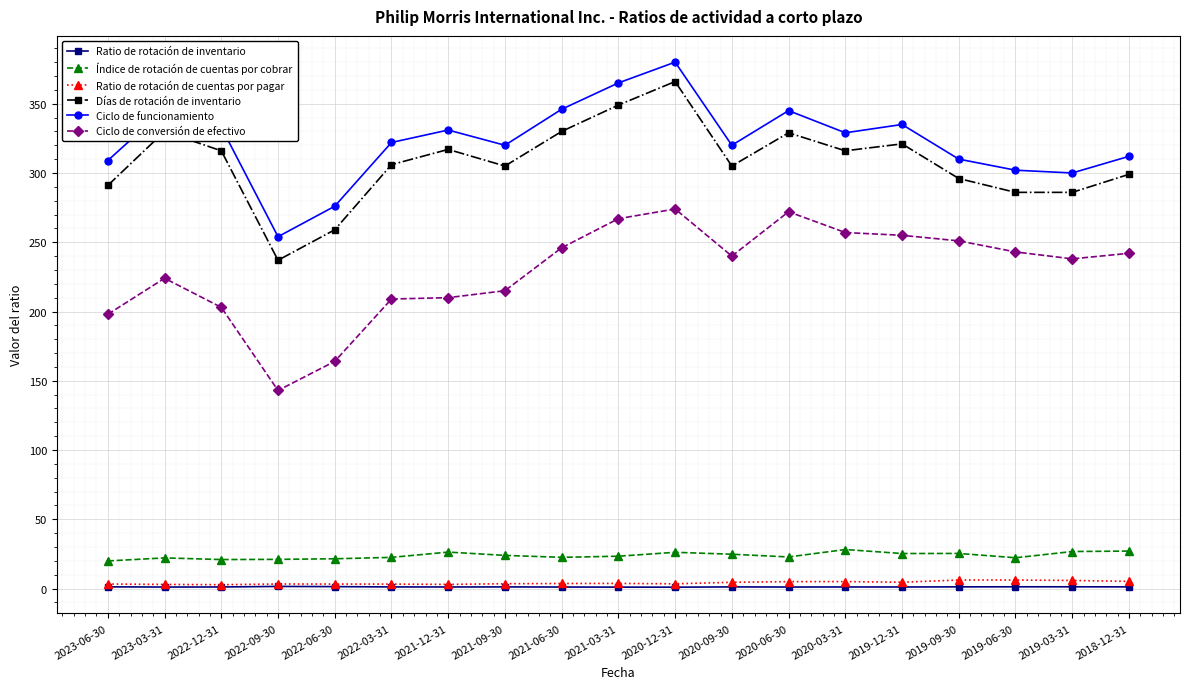

The Días de rotación de inventario series shows 305.0 at 2021-09-30. True or false?

True